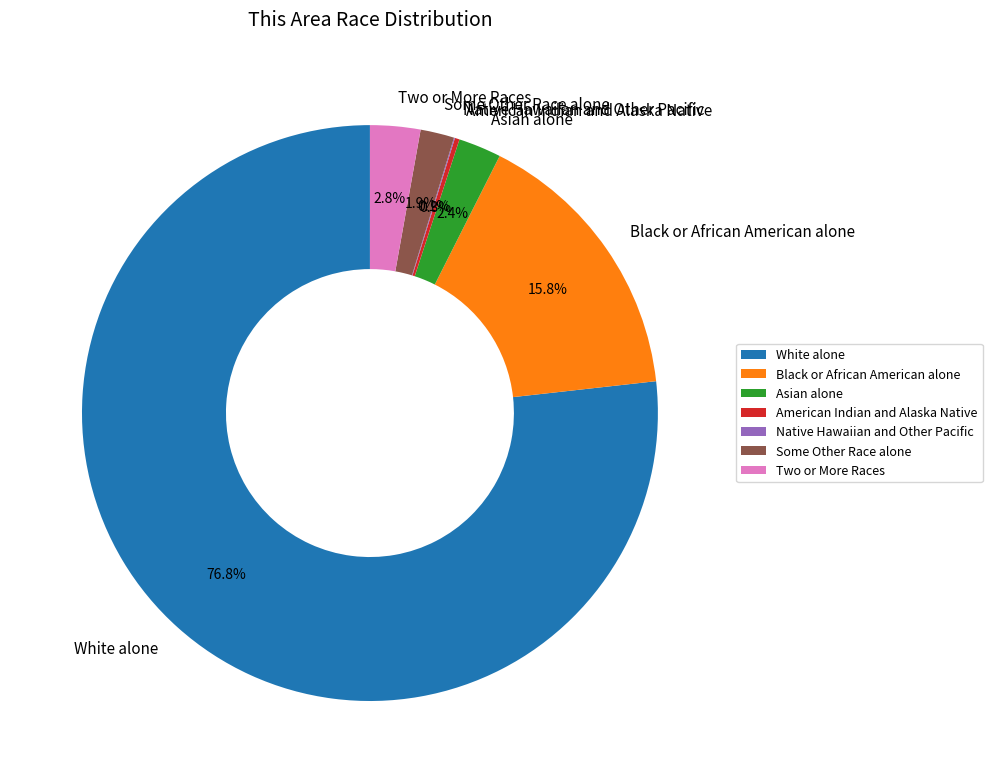

Which slice is the largest?

White alone